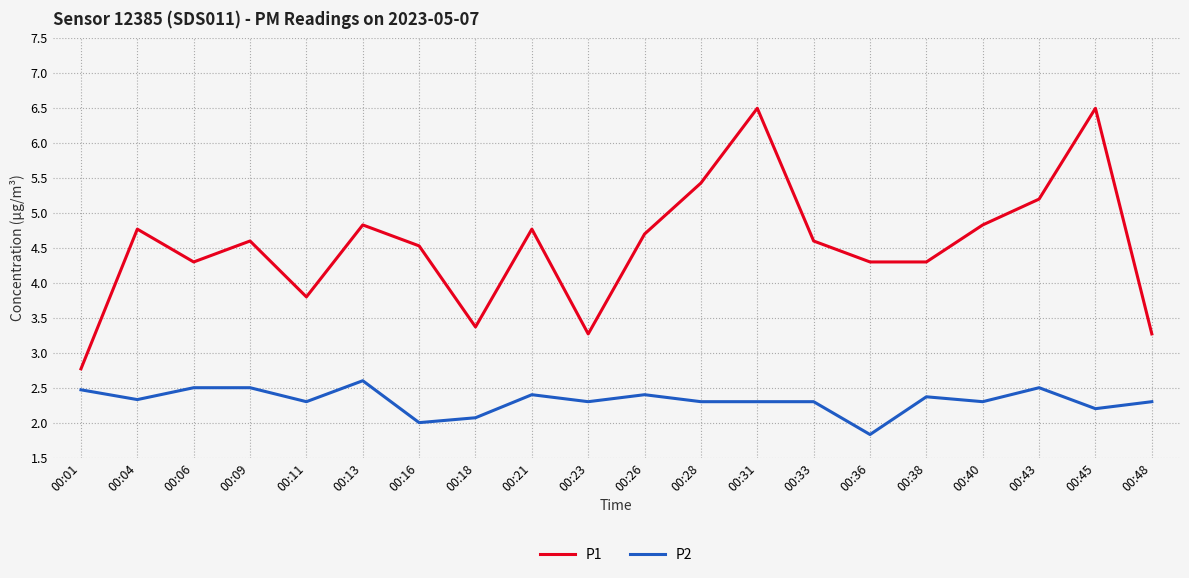

What are all the series names shown in the legend?

P1, P2